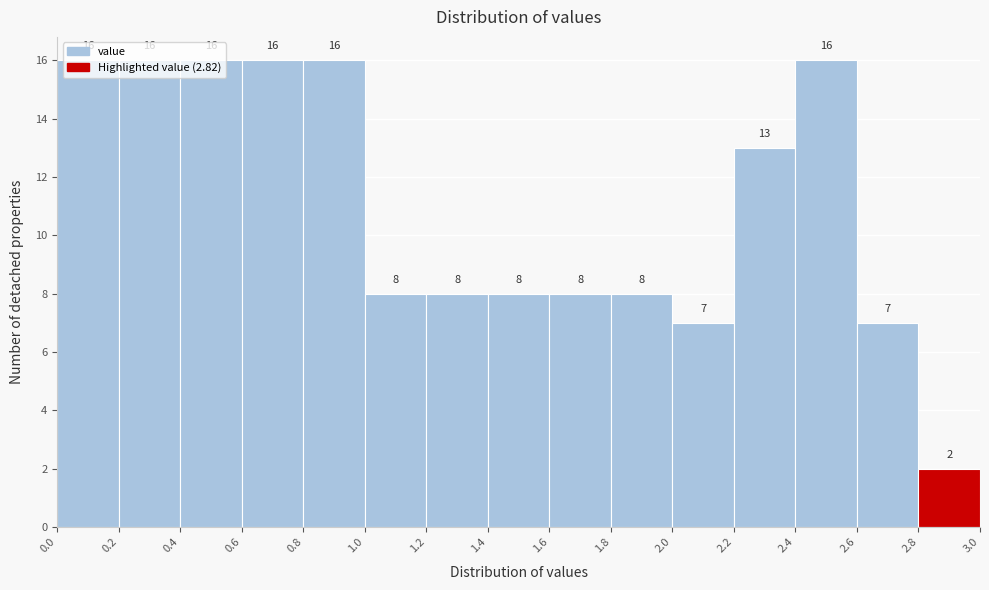

Reading left to right, transcribe this chart: for each bar, give the range it covers on the x-axis and its height.

0.0 to 0.2: 16
0.2 to 0.4: 16
0.4 to 0.6: 16
0.6 to 0.8: 16
0.8 to 1.0: 16
1.0 to 1.2: 8
1.2 to 1.4: 8
1.4 to 1.6: 8
1.6 to 1.8: 8
1.8 to 2.0: 8
2.0 to 2.2: 7
2.2 to 2.4: 13
2.4 to 2.6: 16
2.6 to 2.8: 7
2.8 to 3.0: 2